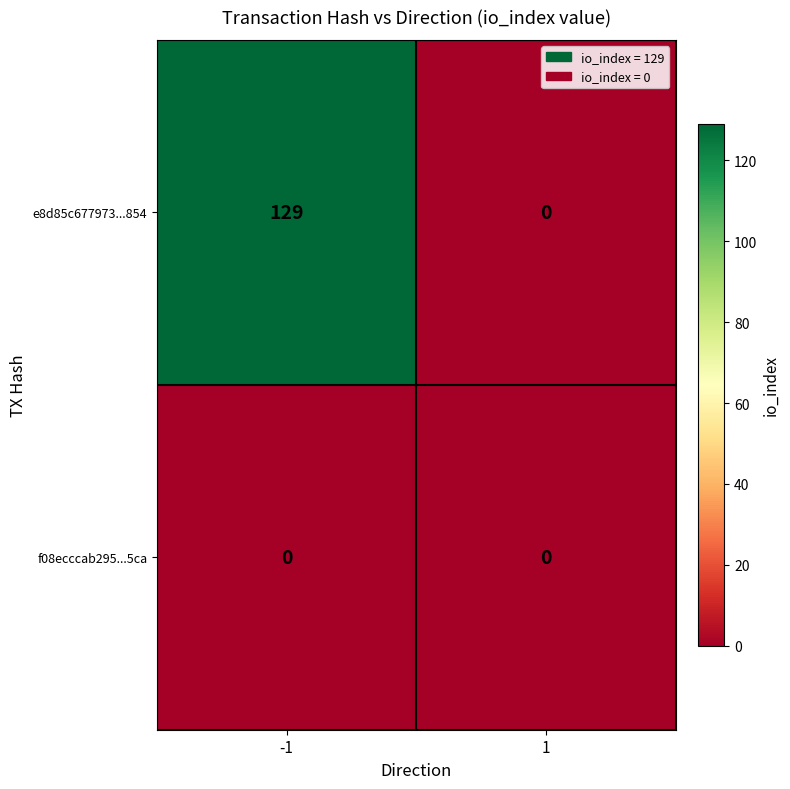

At which category is the sum across all series the highest?

-1